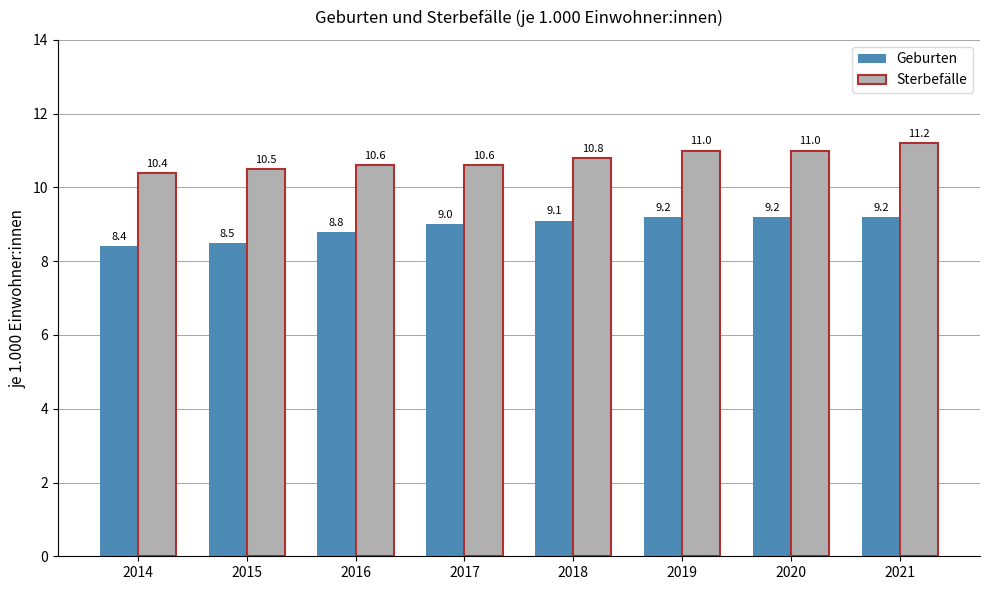

What is the average value of the Geburten series?

8.9